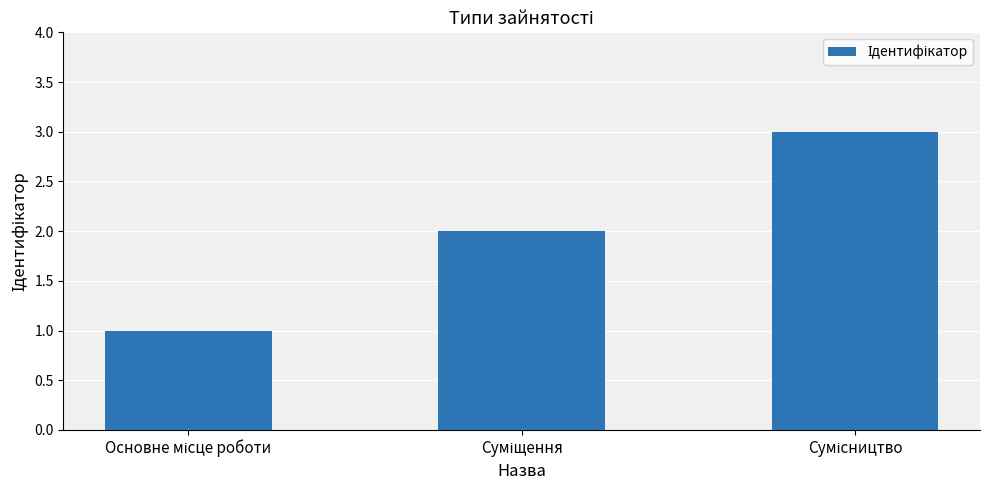

How many values are between 1 and 3?

3